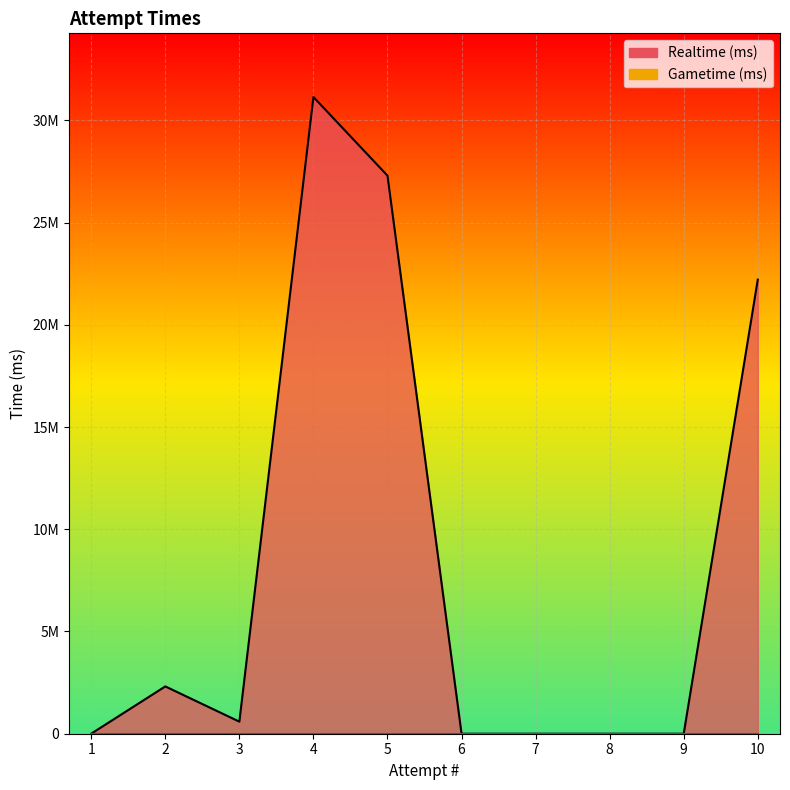

How many lines are shown in the chart?

1